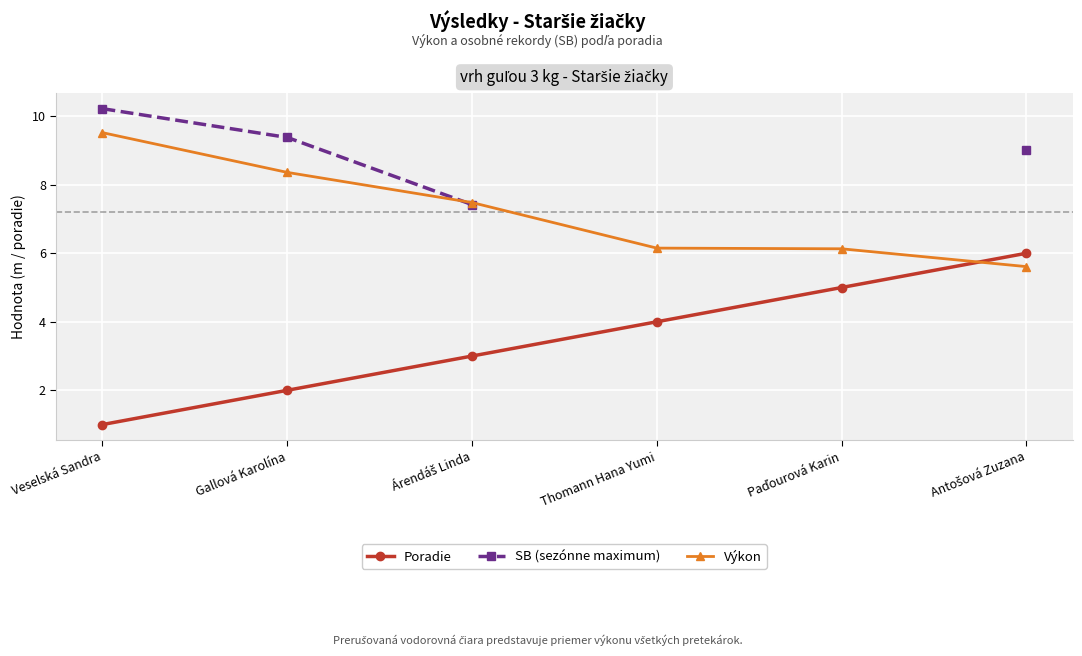

What are all the series names shown in the legend?

Poradie, SB (sezónne maximum), Výkon